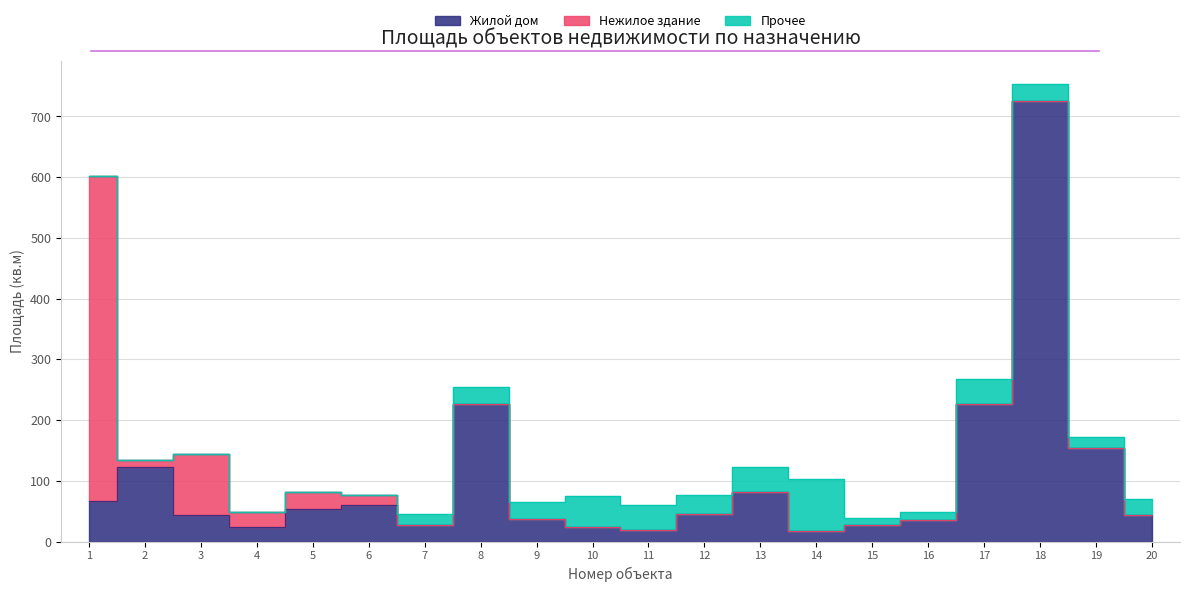

What is the difference between the maximum and minimum values in the Нежилое здание series?

534.5